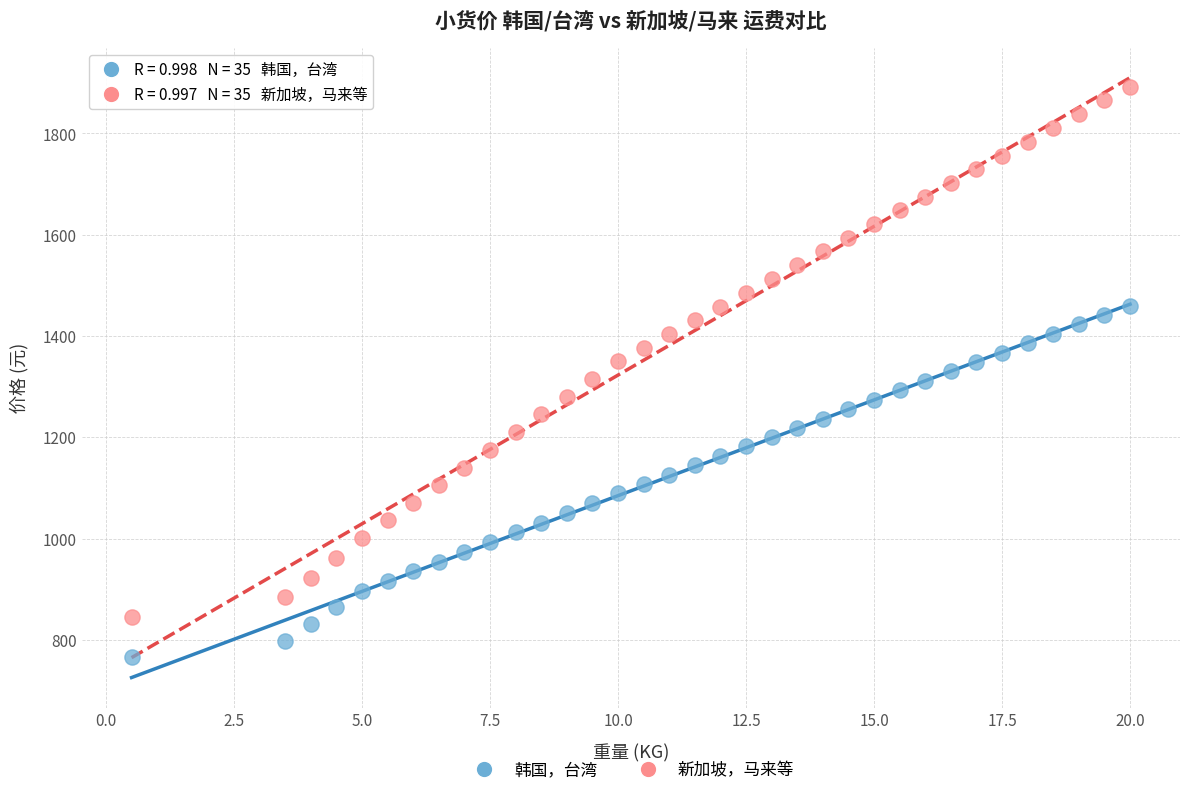

Which series reaches the maximum Y coordinate?

新加坡，马来等